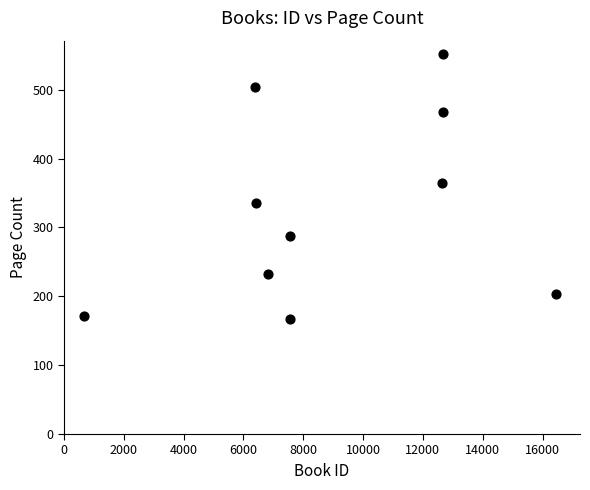

What is the average X value?

8987